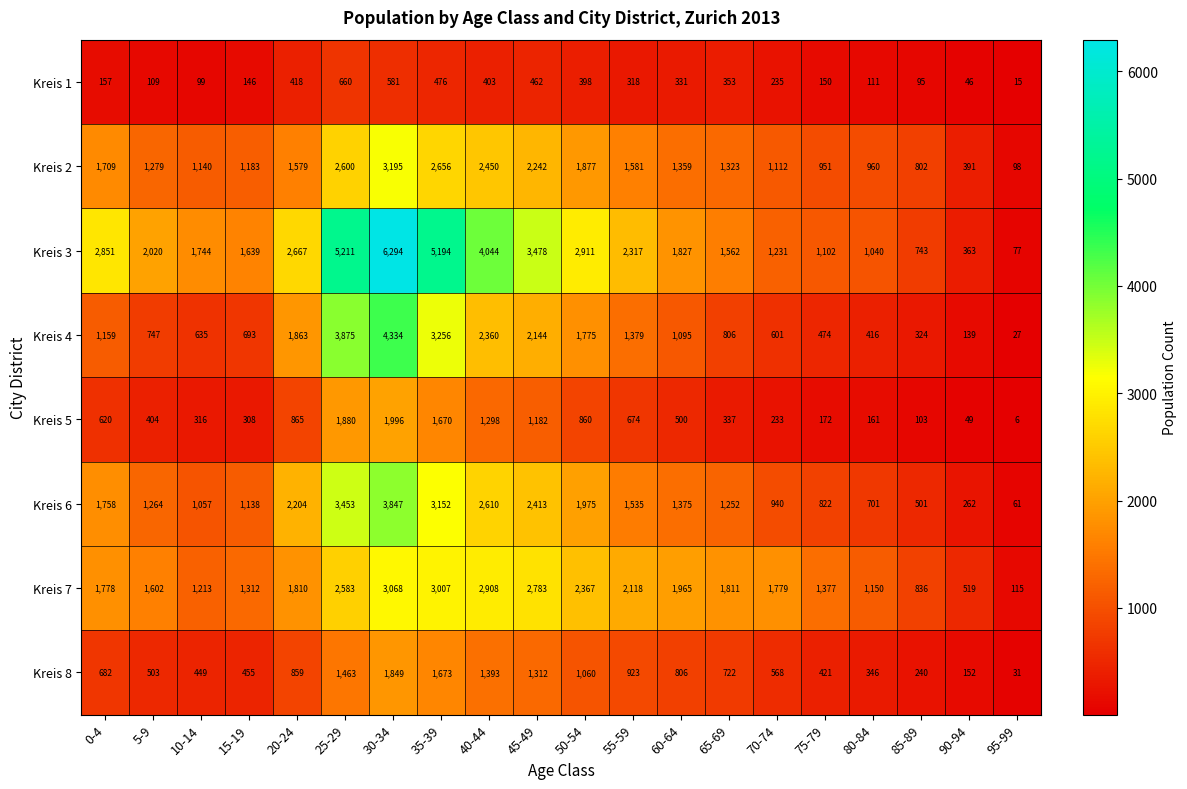

What is the greatest value displayed?

6294